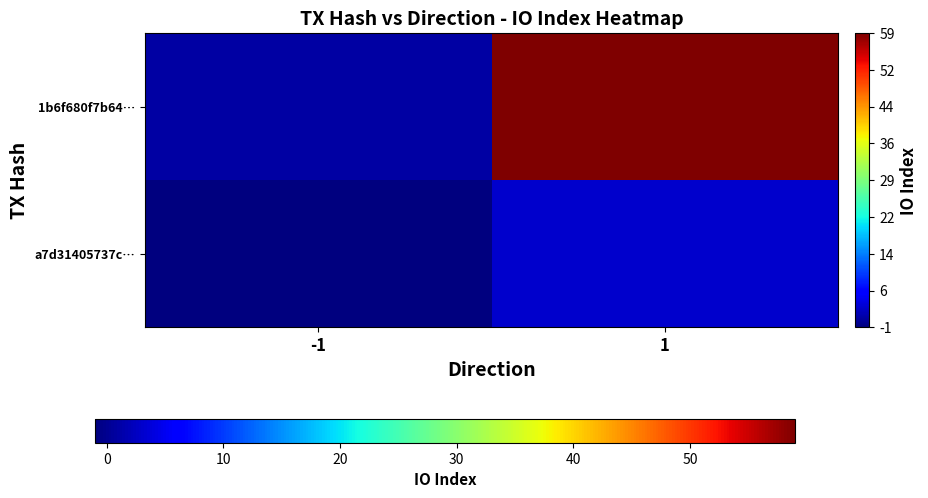

At 1, list the series in order from largest to smallest.

1b6f680f7b64…, a7d31405737c…